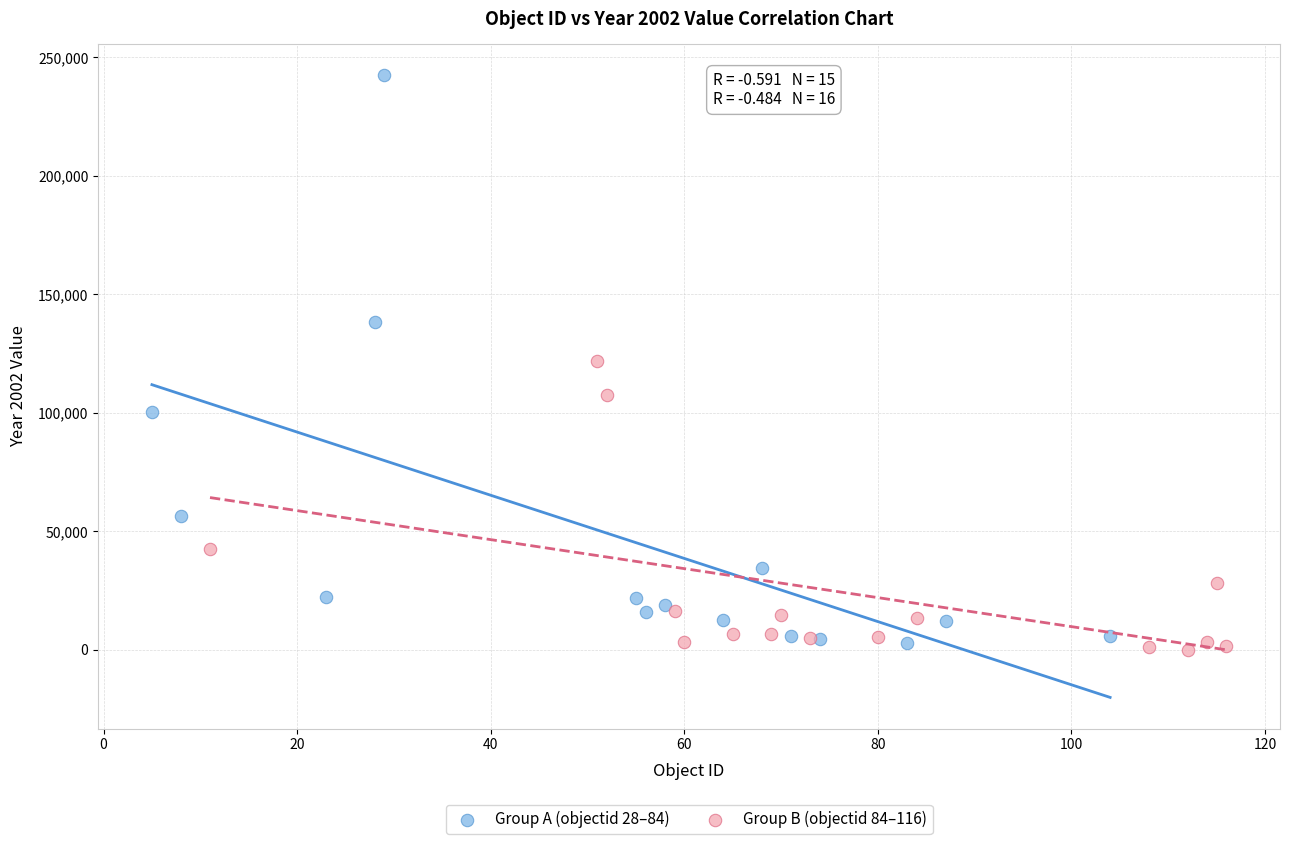

Which series has the largest Y range (max minus min)?

Group A (objectid 28–84)